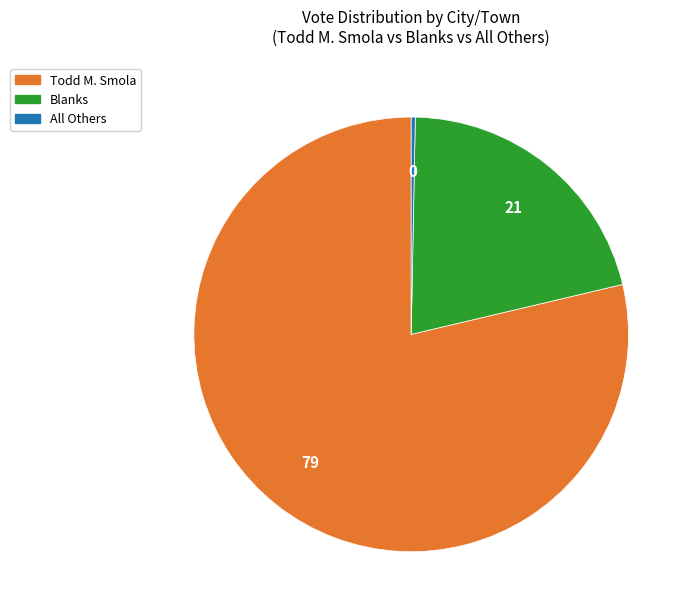

Does any single category account for the majority?

Yes